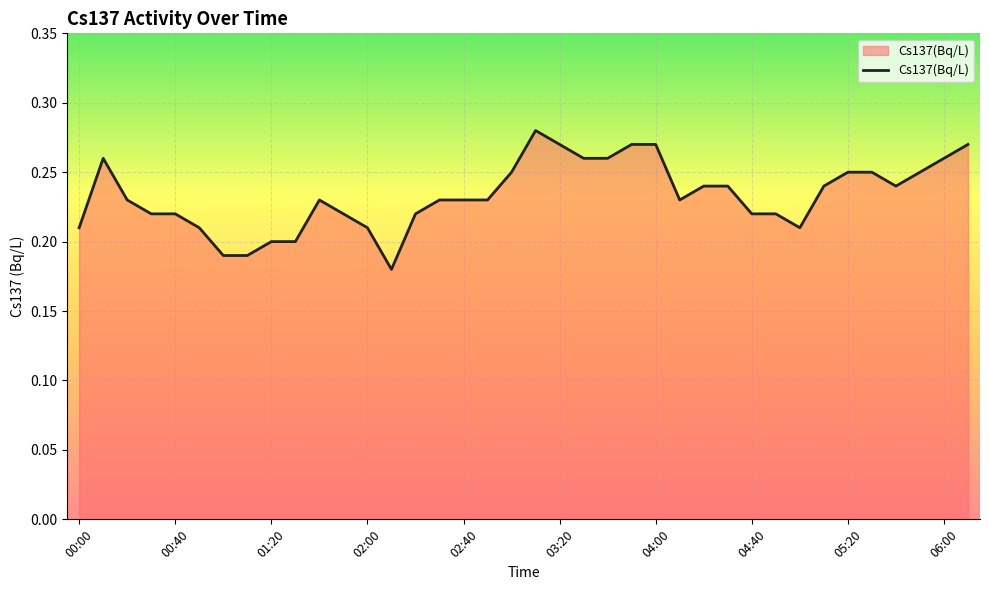

True or false: the data has more than 2 interior local peaks.

True